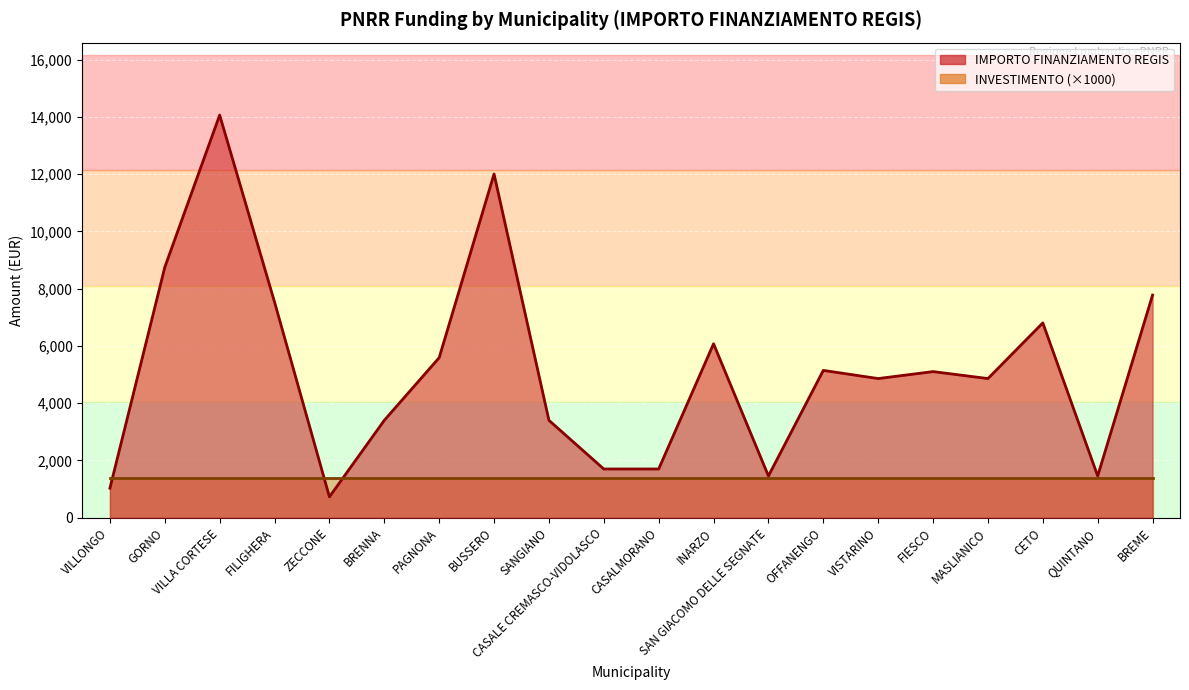

Reading left to right, transcribe all the data shown in this chart.

1029	8748	14063	7533	729	3402	5589	12005	3402	1701	1701	6075	1458	5145	4860	5103	4860	6804	1458	7776